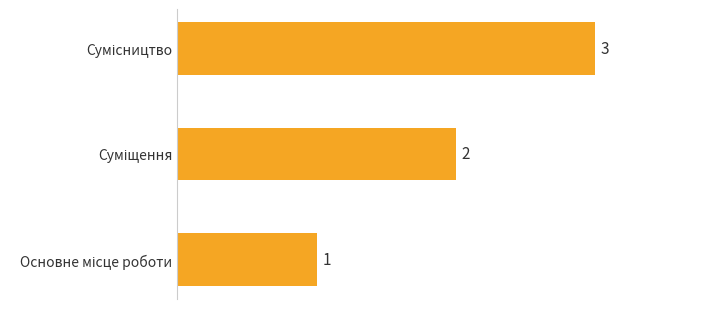

What is the smallest value displayed?

1